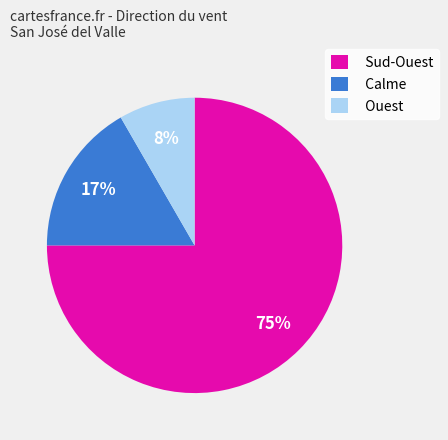

To the nearest percent, what percentage of the pie is Sud-Ouest?

75%